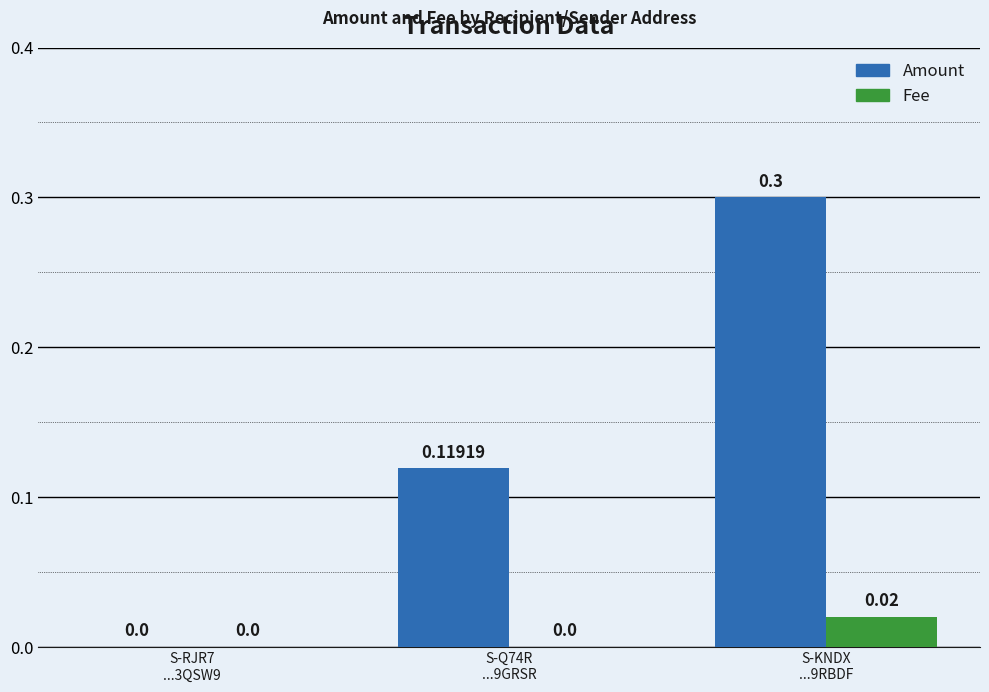

Which category has the highest value in the Amount series?

S-KNDX
...9RBDF